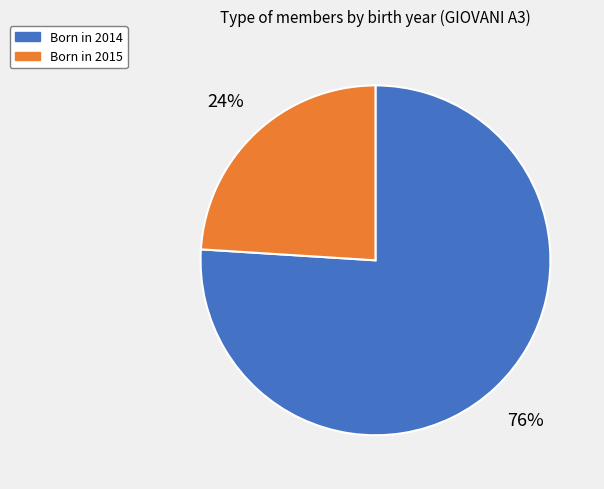

To the nearest percent, what is the average slice percentage?

50%